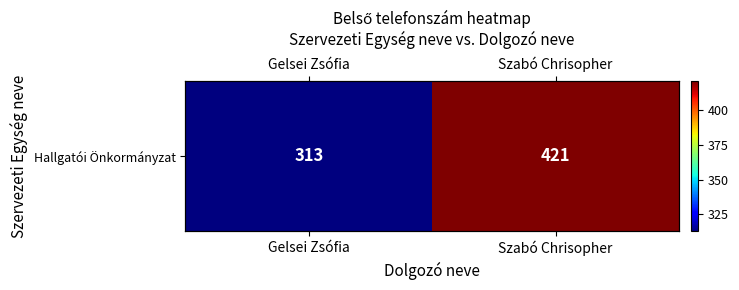

Is it true that the value at Szabó Chrisopher is 693?

False